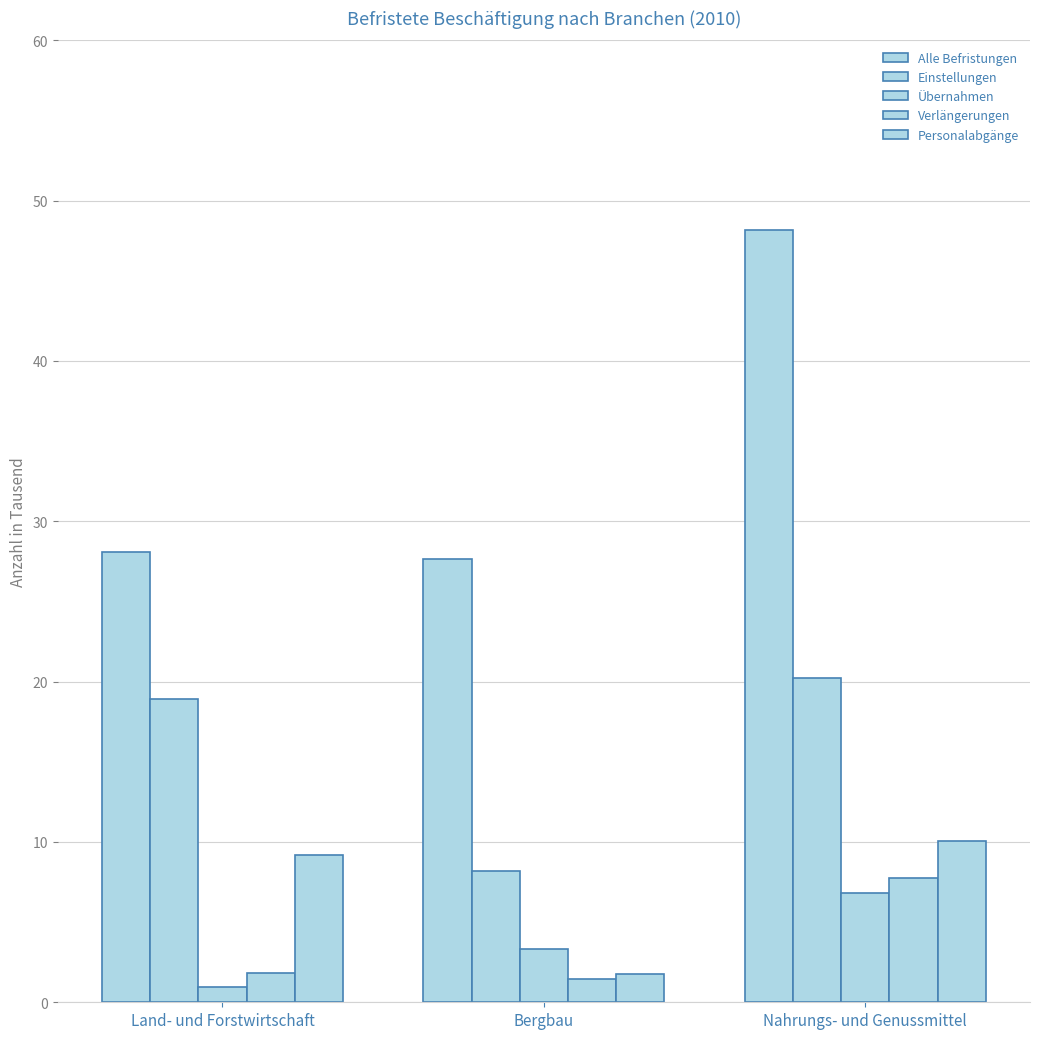

What is the lowest value of the Einstellungen series?

8.2